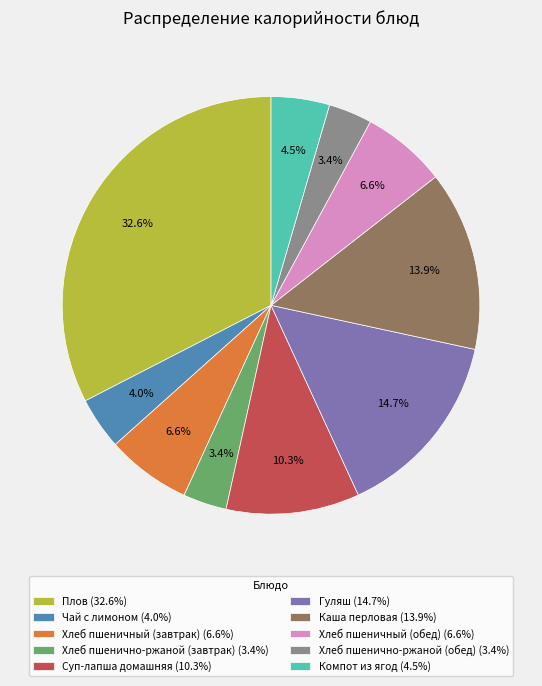

Is the sum of Плов (32.6%) and Чай с лимоном (4.0%) greater than half?

No